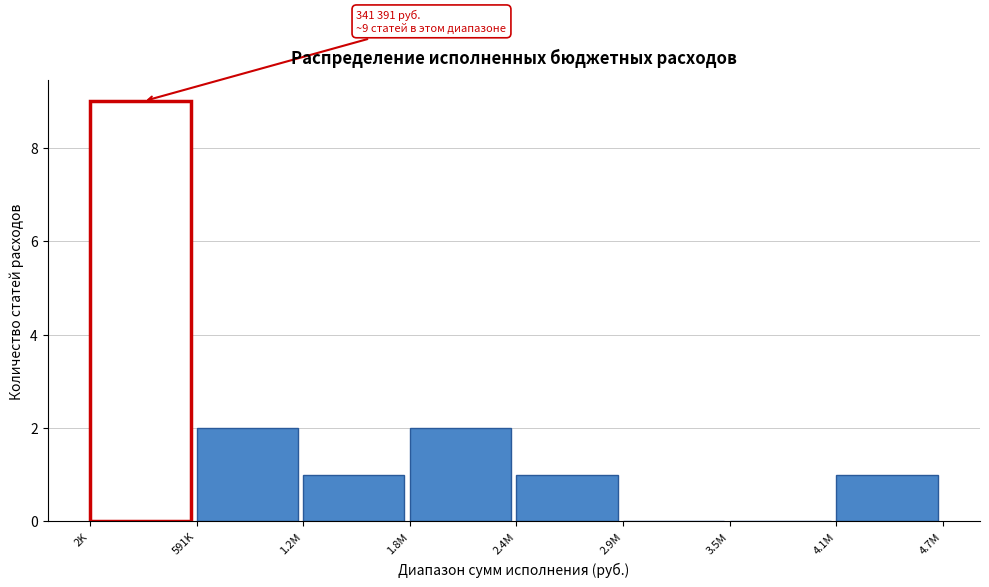

Reading right to left, transcribe all the data shown in this chart.

4.1M=1	3.5M=0	2.9M=0	2.4M=1	1.8M=2	1.2M=1	591K=2	2K=9